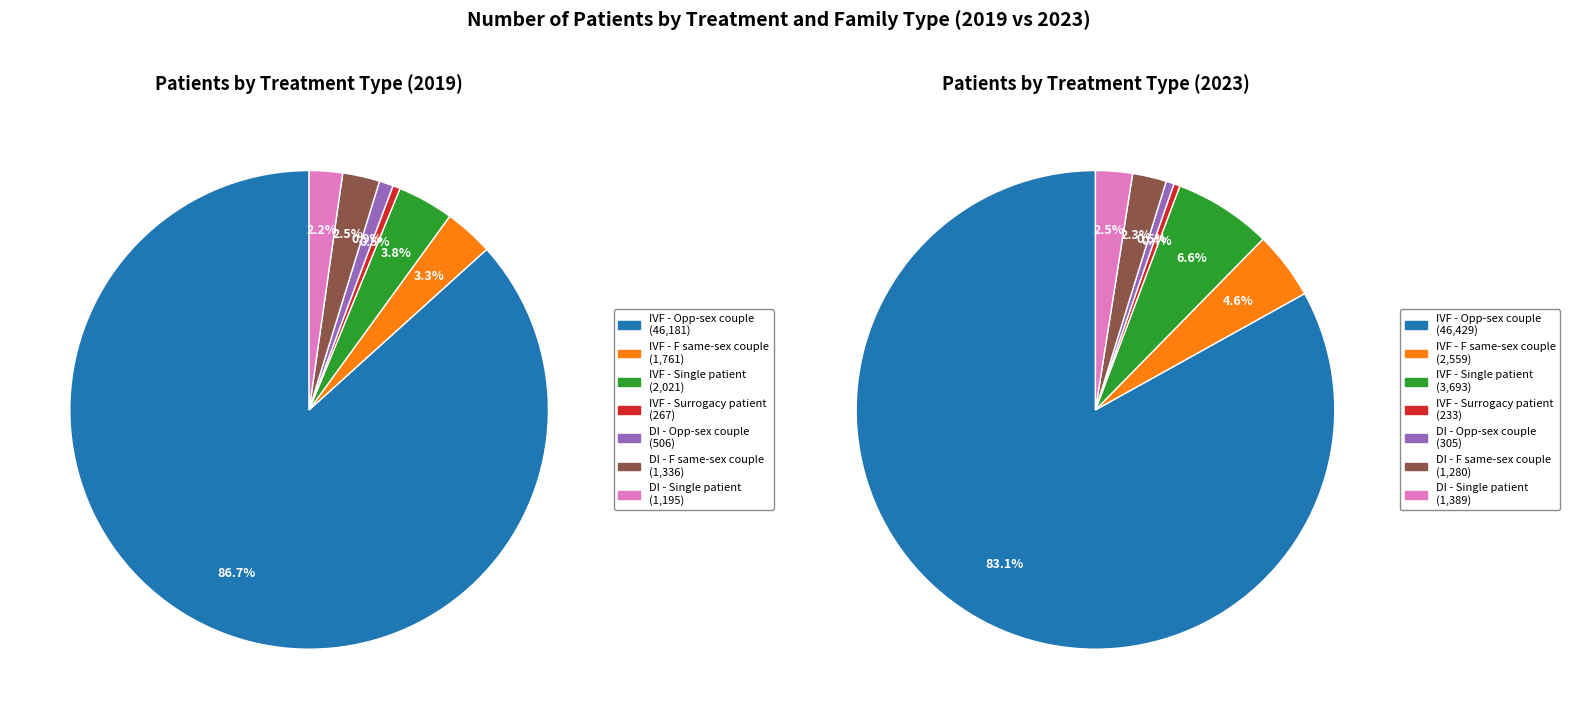

How much of the chart is everything except DI - Opposite-sex couple?

99.1%